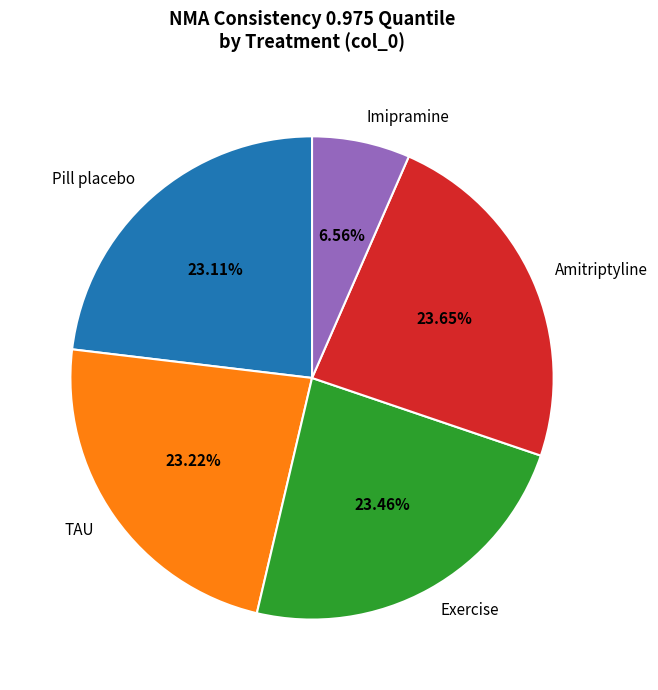

To the nearest percent, what portion does Exercise represent?

23%